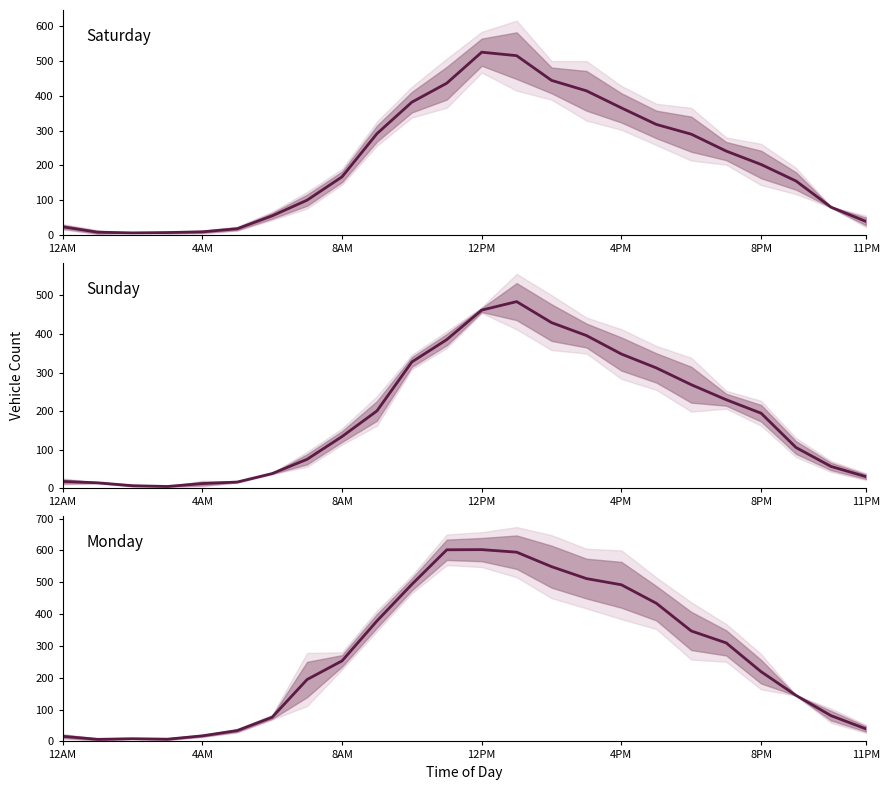

How many lines are shown in the chart?

3